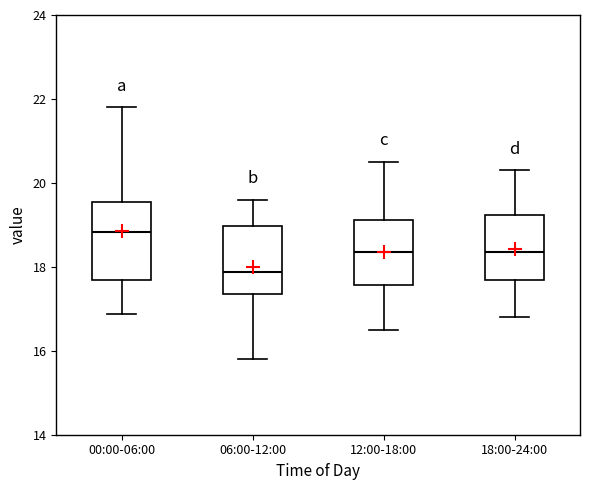

Reading left to right, read every box against the y-axis: the position of its median line, the range the box covers, and the ends of its whiskers. The values are not printed on the chart, so give them approximately, as read against the axis.

00:00-06:00: median 18.8, box 17.6 to 19.6, whiskers 16.8 to 21.8
06:00-12:00: median 17.8, box 17.4 to 19.0, whiskers 15.8 to 19.6
12:00-18:00: median 18.4, box 17.6 to 19.2, whiskers 16.6 to 20.6
18:00-24:00: median 18.4, box 17.6 to 19.2, whiskers 16.8 to 20.4